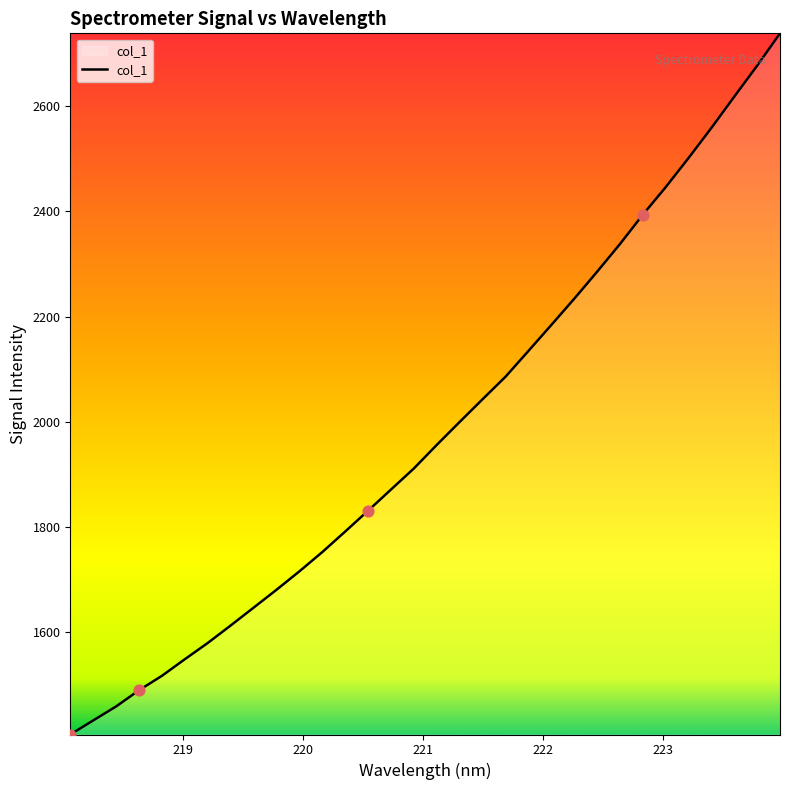

What is the difference between the maximum and minimum values?

1335.3